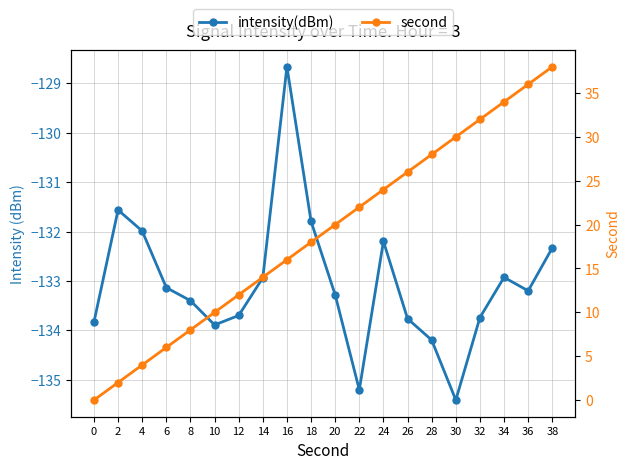

What is the average value of the second series?

19.0